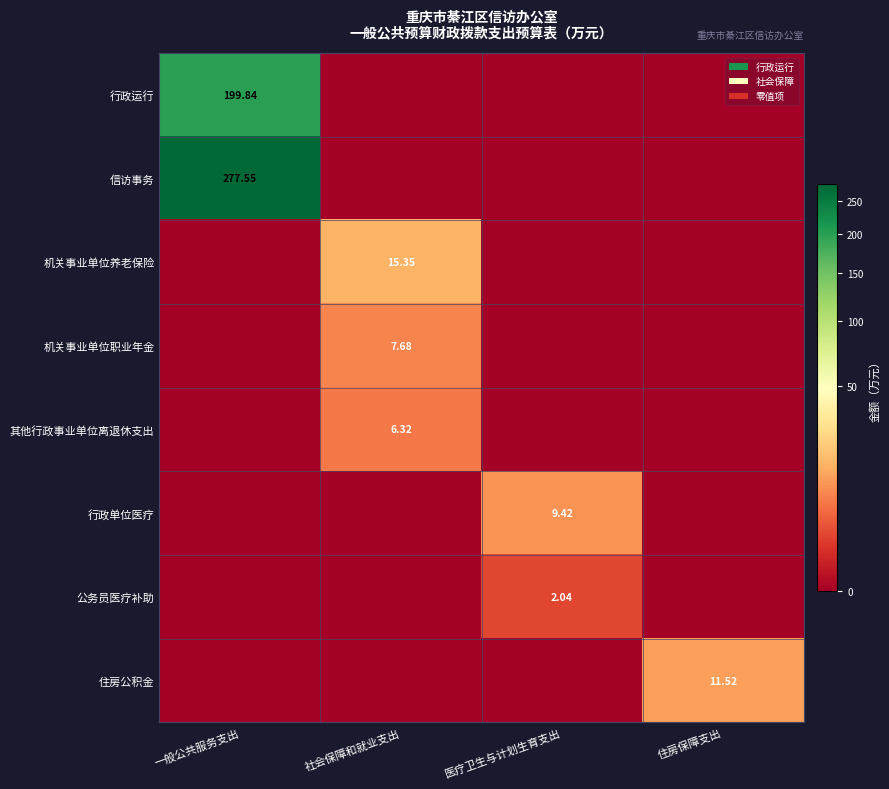

Between 医疗卫生与计划生育支出 and 住房保障支出, which series saw the biggest shift?

住房公积金